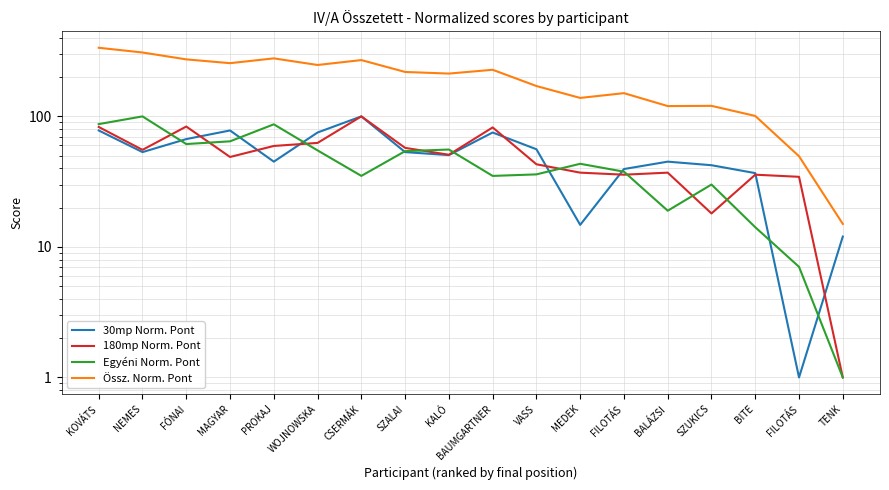

True or false: Össz. Norm. Pont and Egyéni Norm. Pont cross at least once.

False